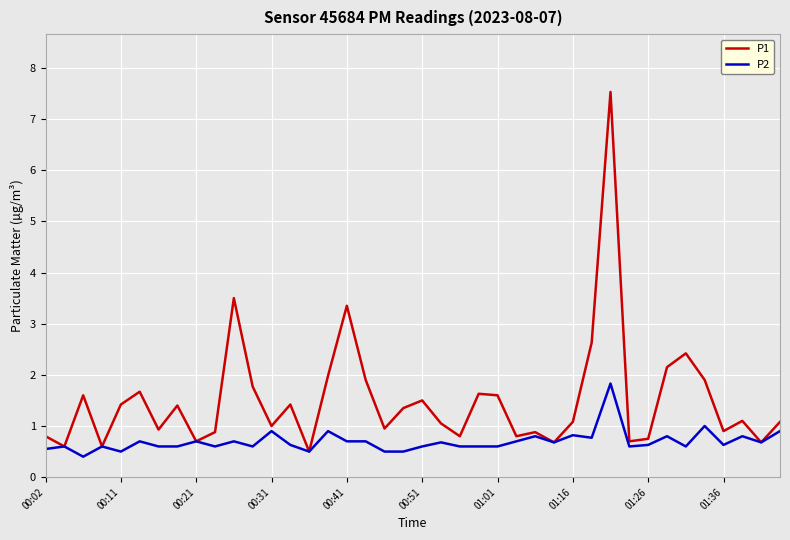

Does the chart have visible grid lines?

Yes